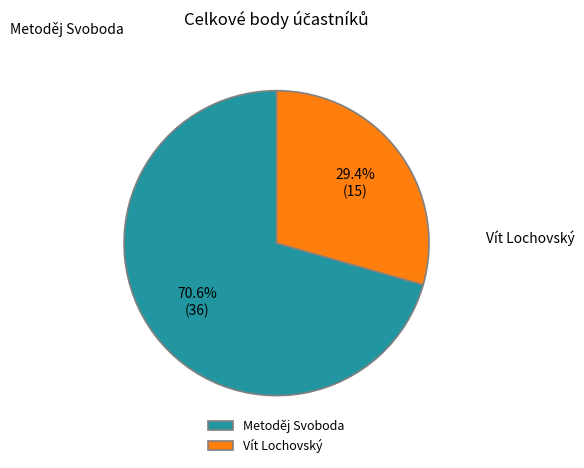

How many segments does this pie chart have?

2